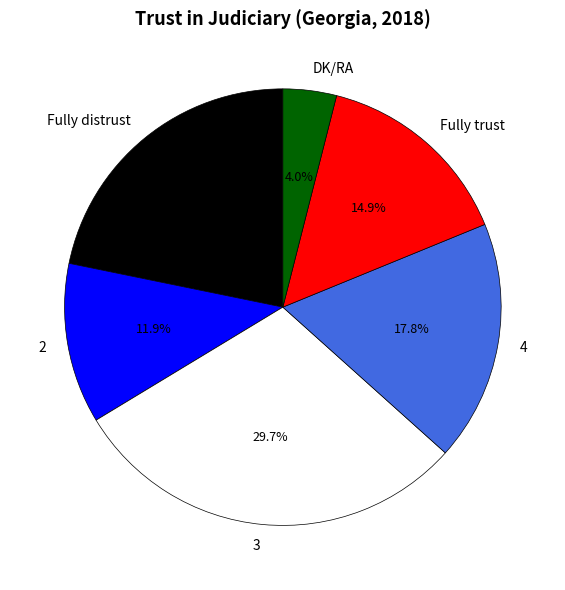

Is there any slice that represents more than half of the pie?

No